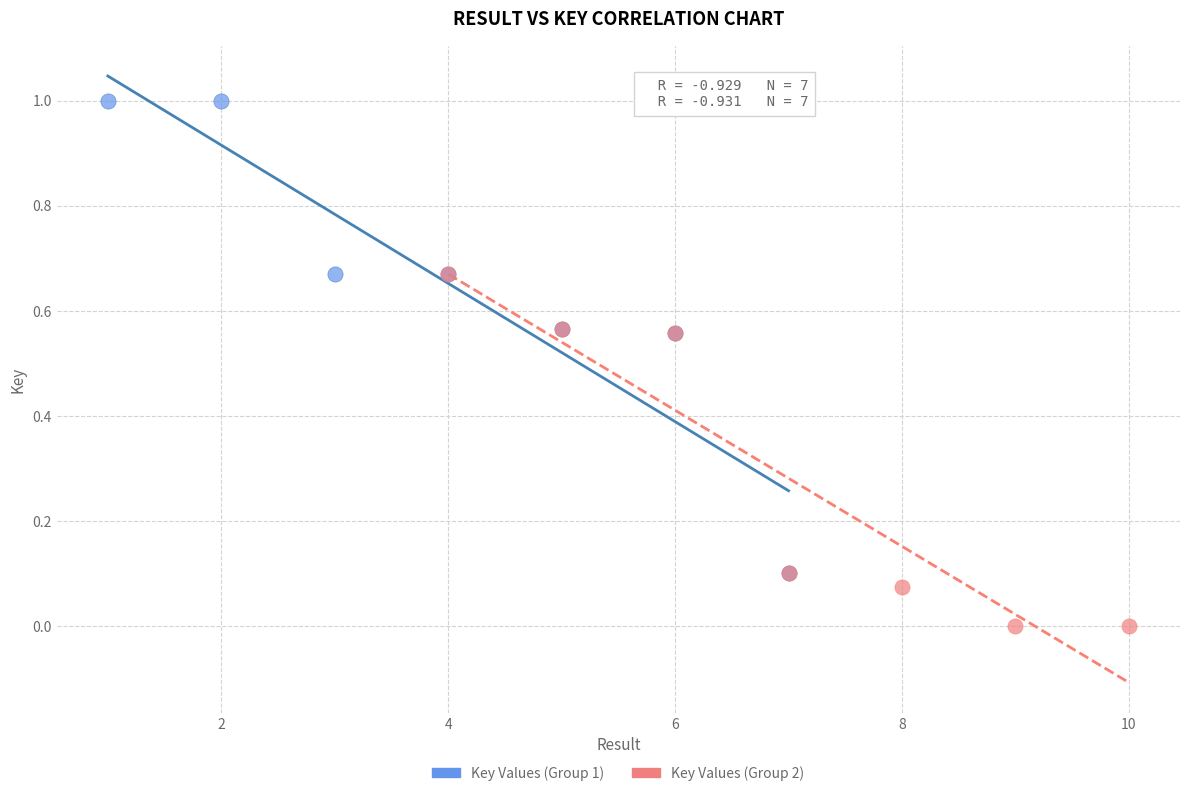

Which series contains the highest Y value?

Key Values (Group 1)